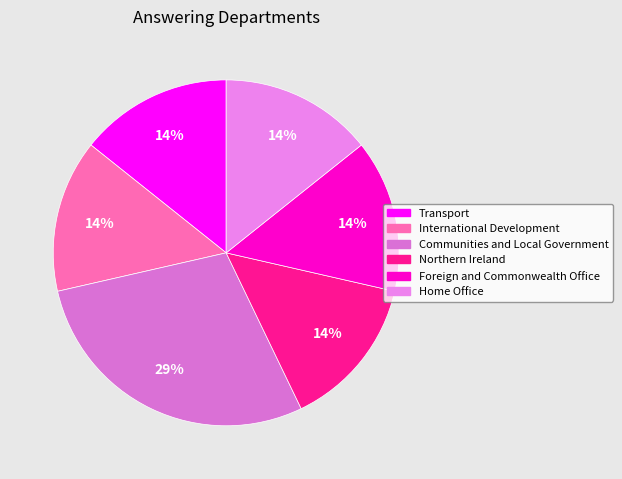

Do Northern Ireland and Home Office together represent more than half of the pie?

No